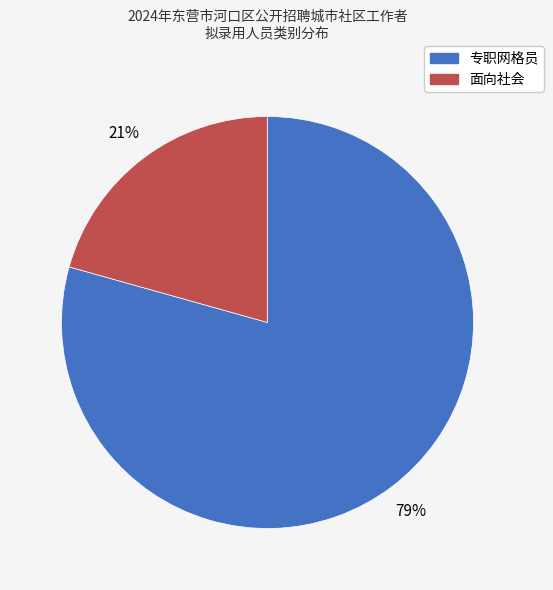

Does 面向社会 represent more than half of the total?

No